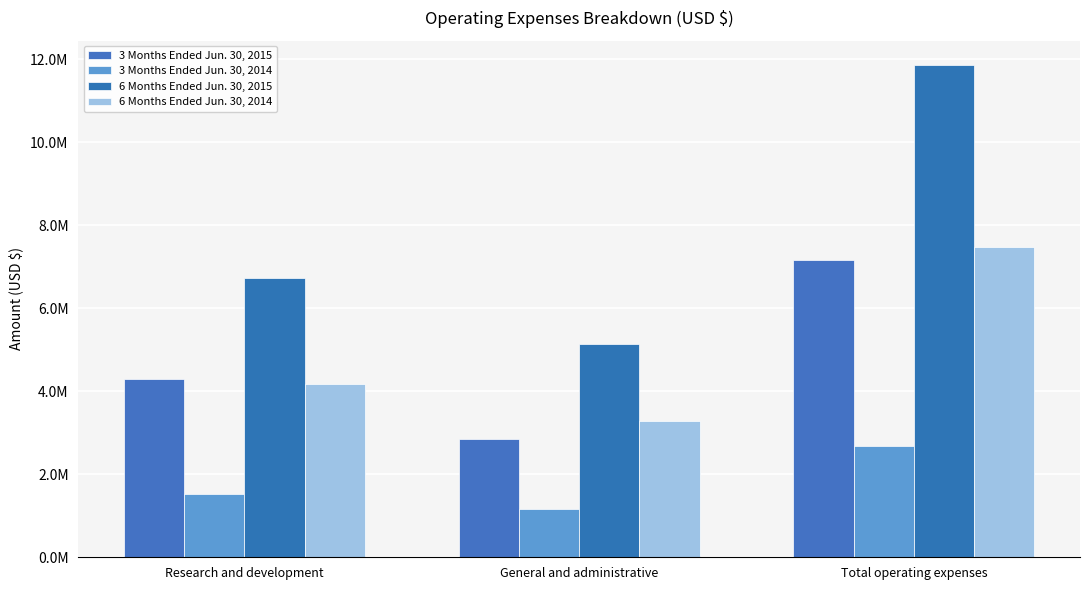

Which has a higher value, Research and development or General and administrative?

Research and development